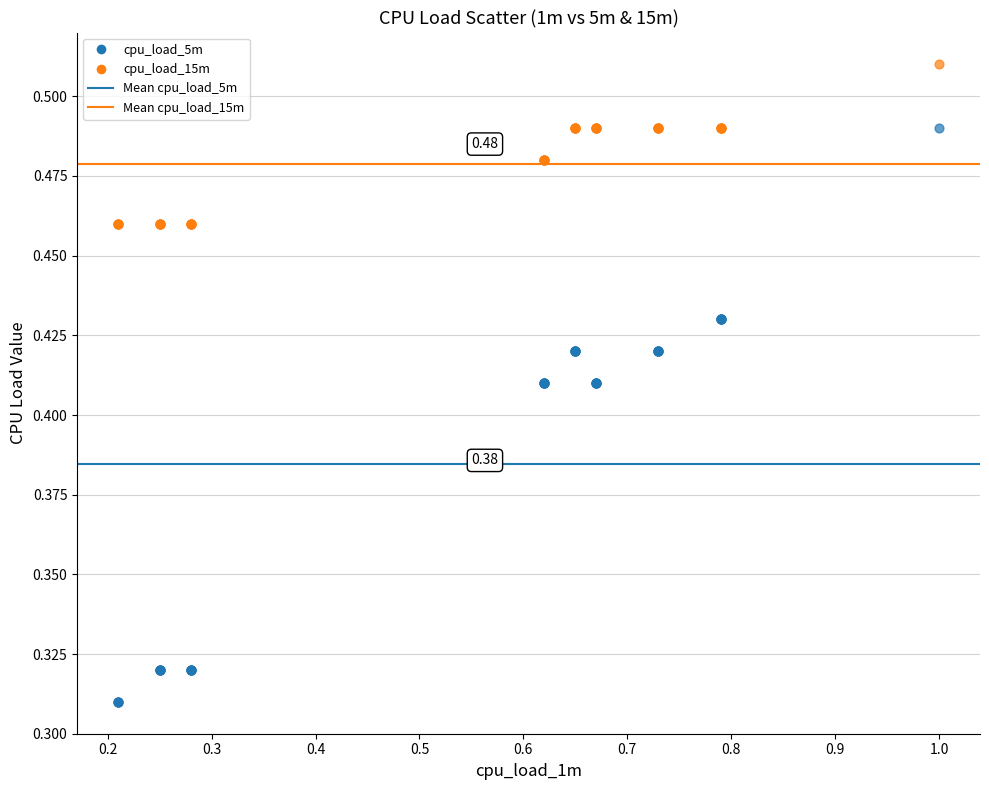

Which series reaches the maximum Y coordinate?

cpu_load_15m